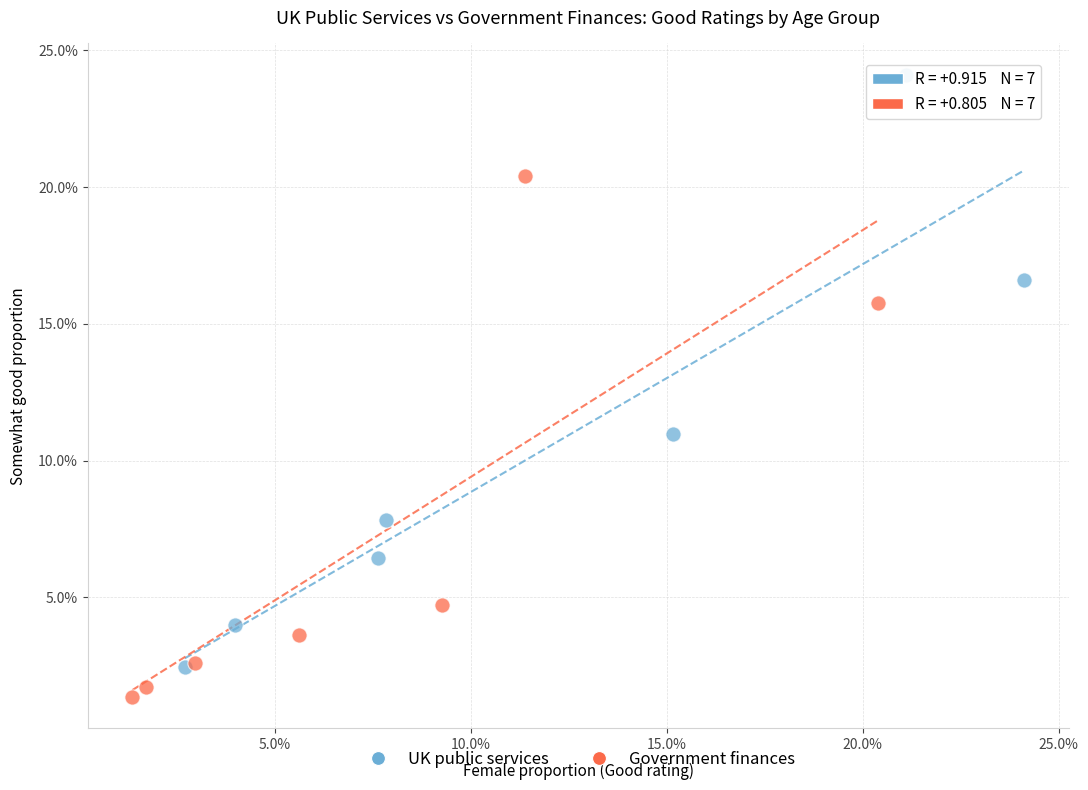

Which series reaches the minimum Y coordinate?

Government finances